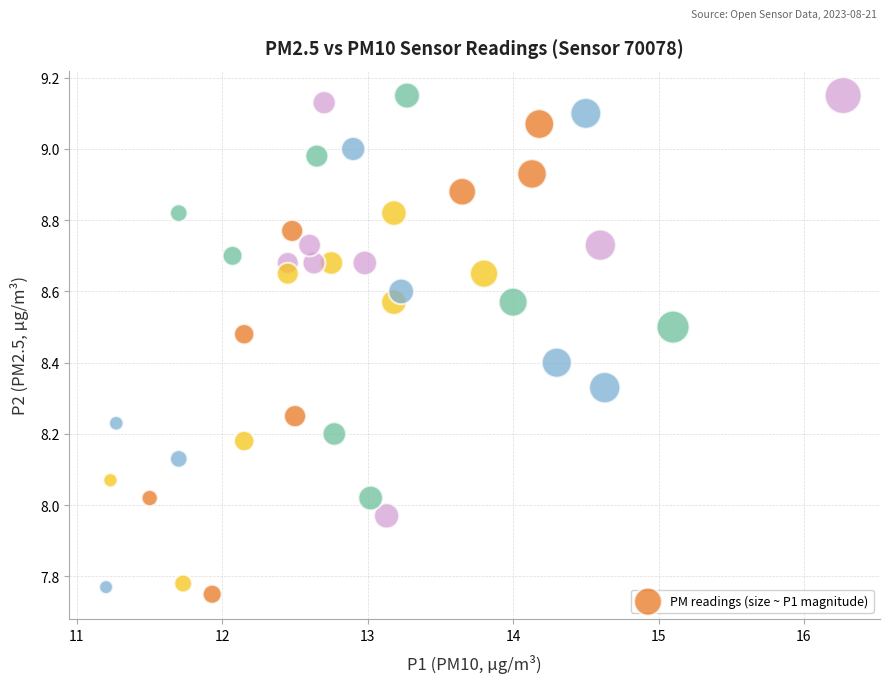

What is the range of X values (max minus min)?

5.1